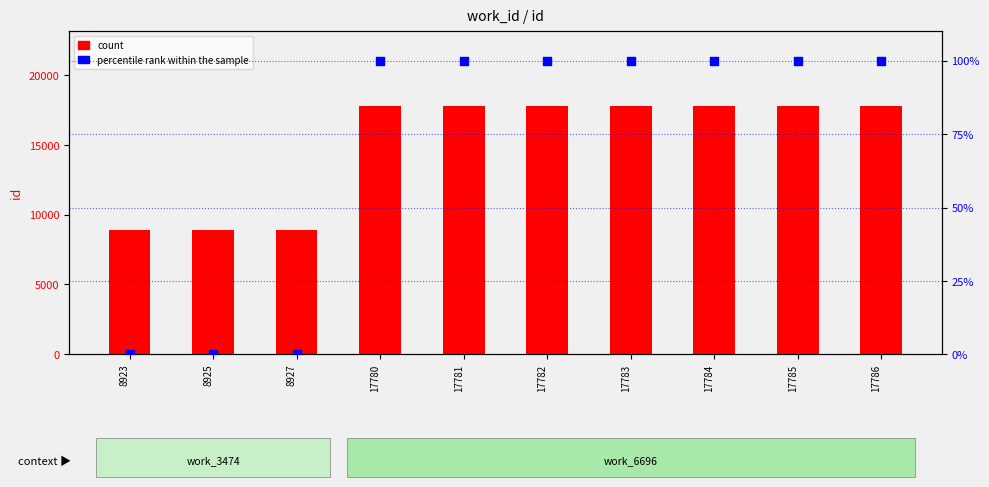

At how many categories does at least one series exceed 3396?

10